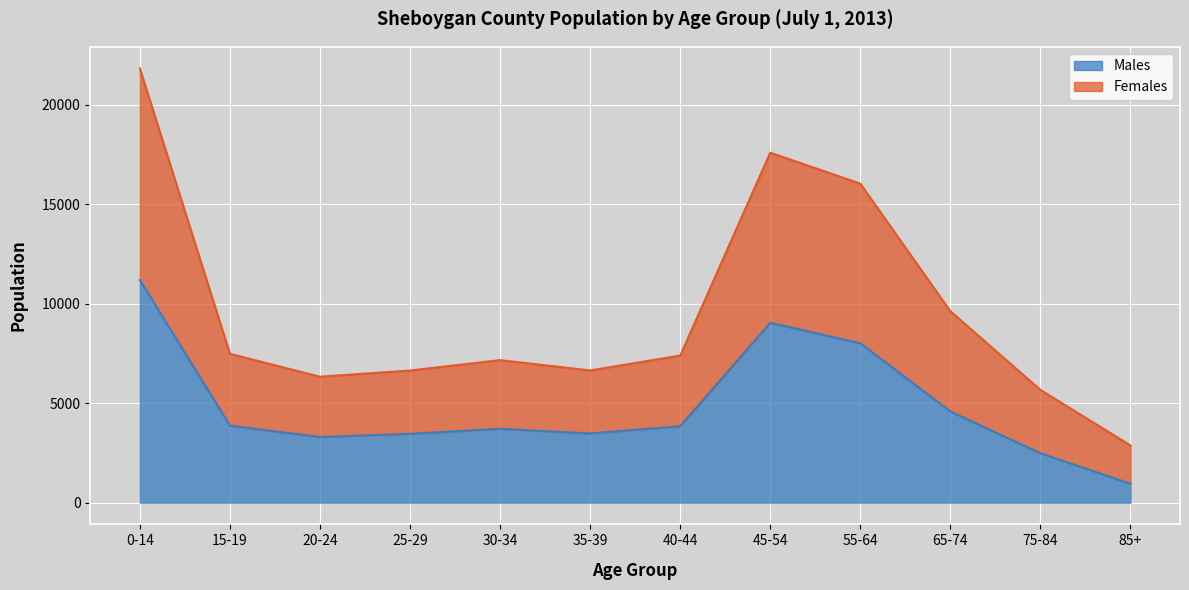

Rank the series at 65-74 from lowest to highest value.

Males, Females